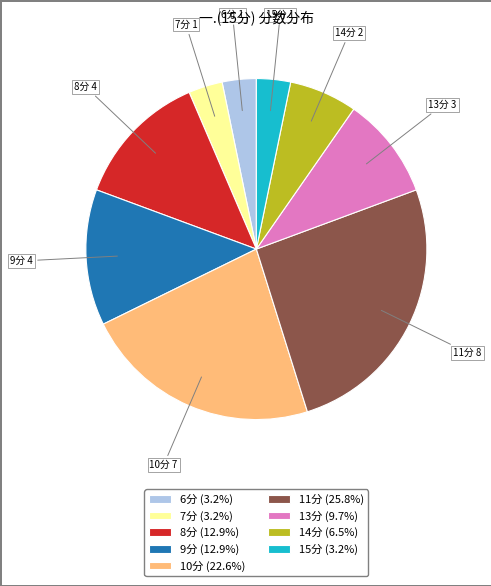

Does any single category account for the majority?

No